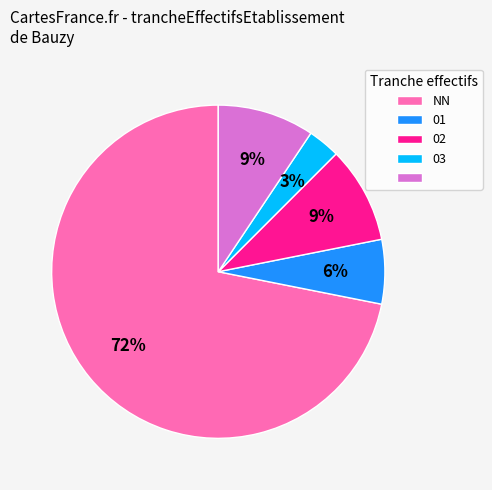

To the nearest percent, what is the average slice percentage?

20%